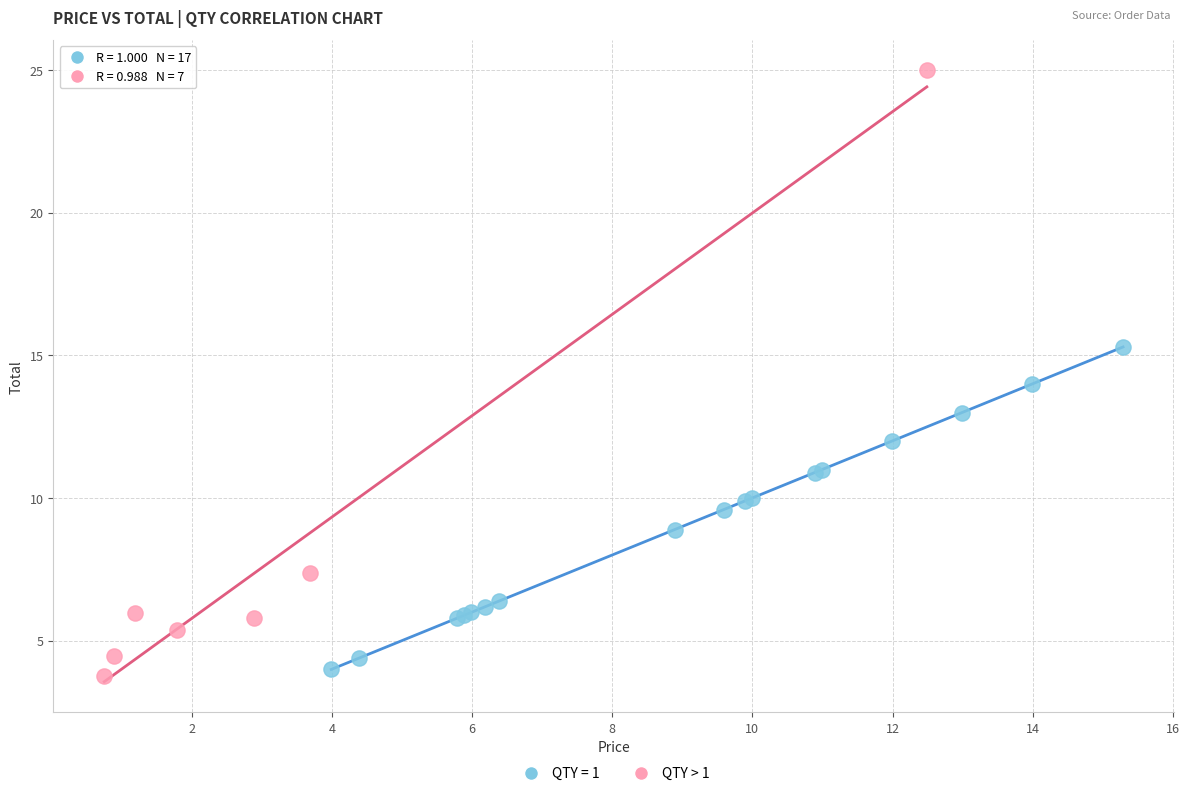

Which series reaches the maximum Y coordinate?

QTY > 1